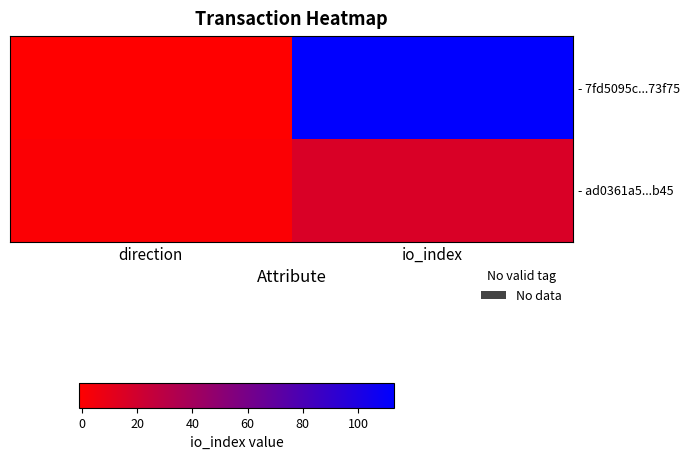

List the labels in order of - 7fd5095c...73f75 value, largest first.

io_index, direction